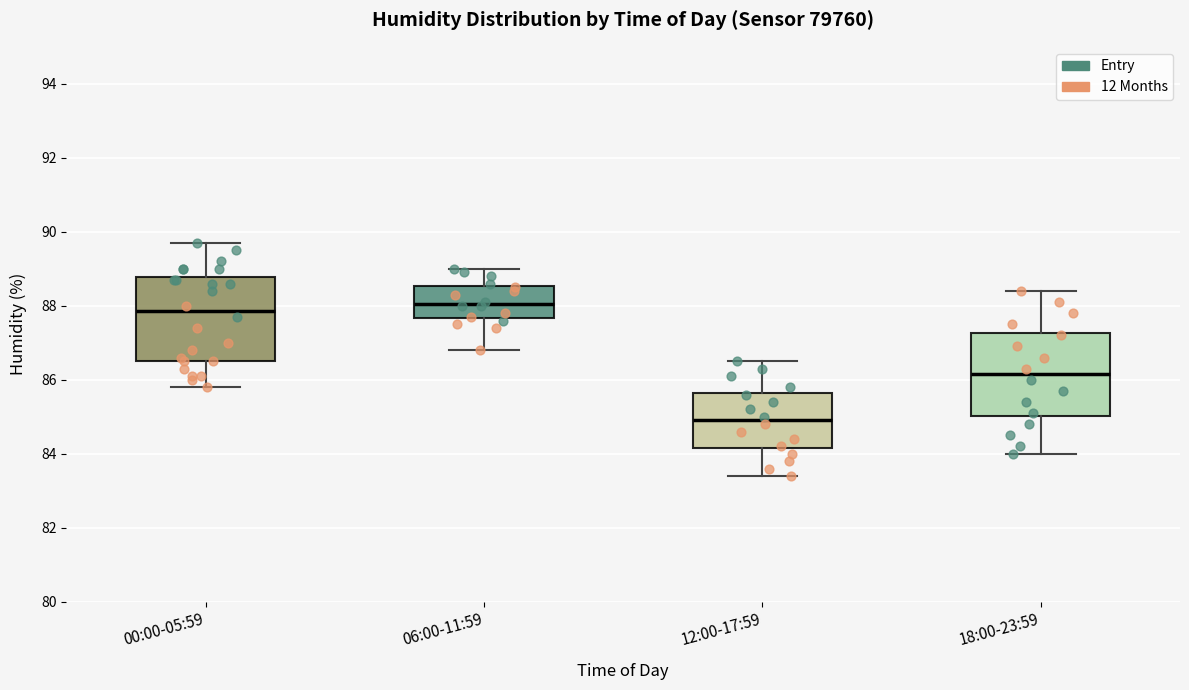

Where does the upper whisker of the box for 00:00-05:59 end on the y-axis? The values are not printed on the chart, so give them approximately, as read against the axis.

89.8